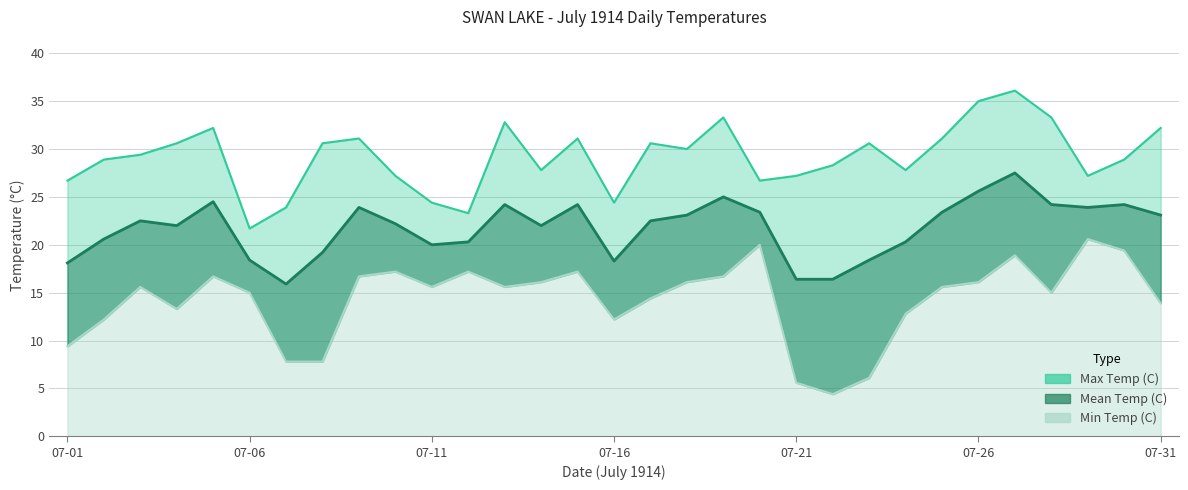

At which label does Min Temp (C) reach its minimum?

07-22